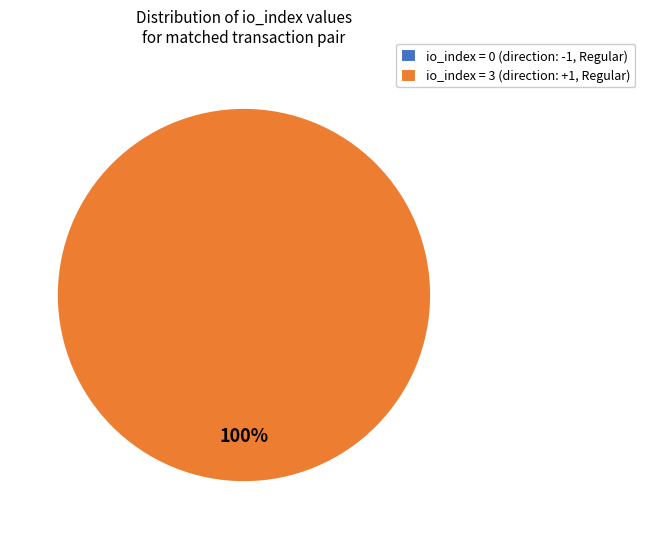

To the nearest percent, what is the difference between the largest and smallest slice percentages?

100%